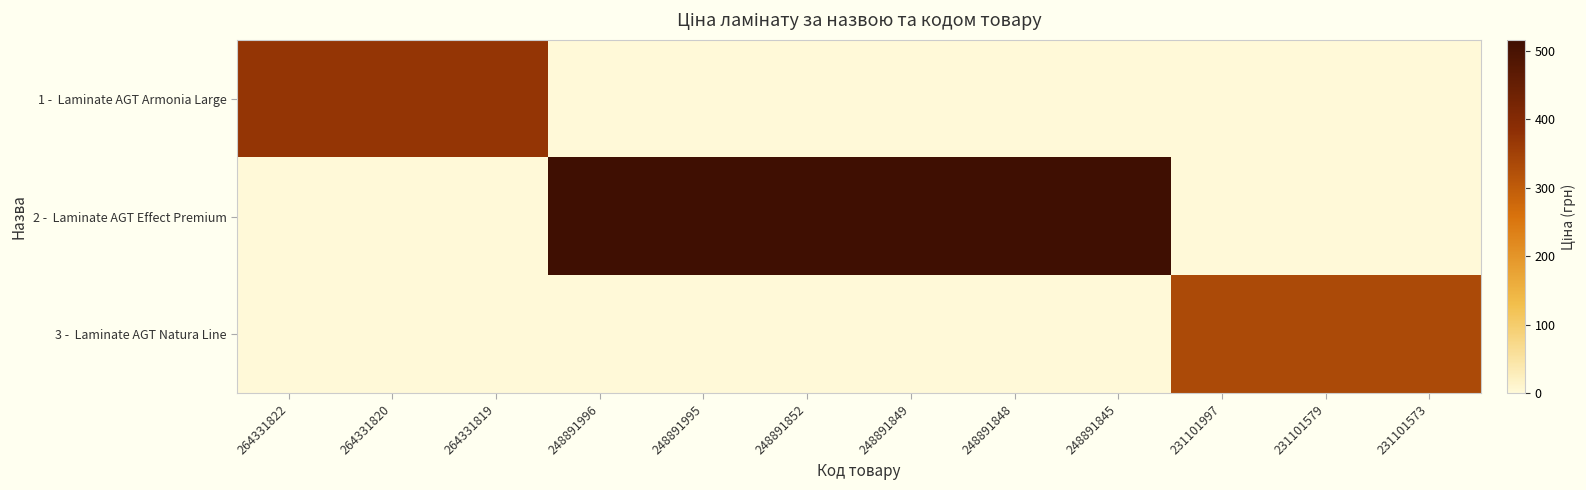

Count the number of categories in the chart.

12